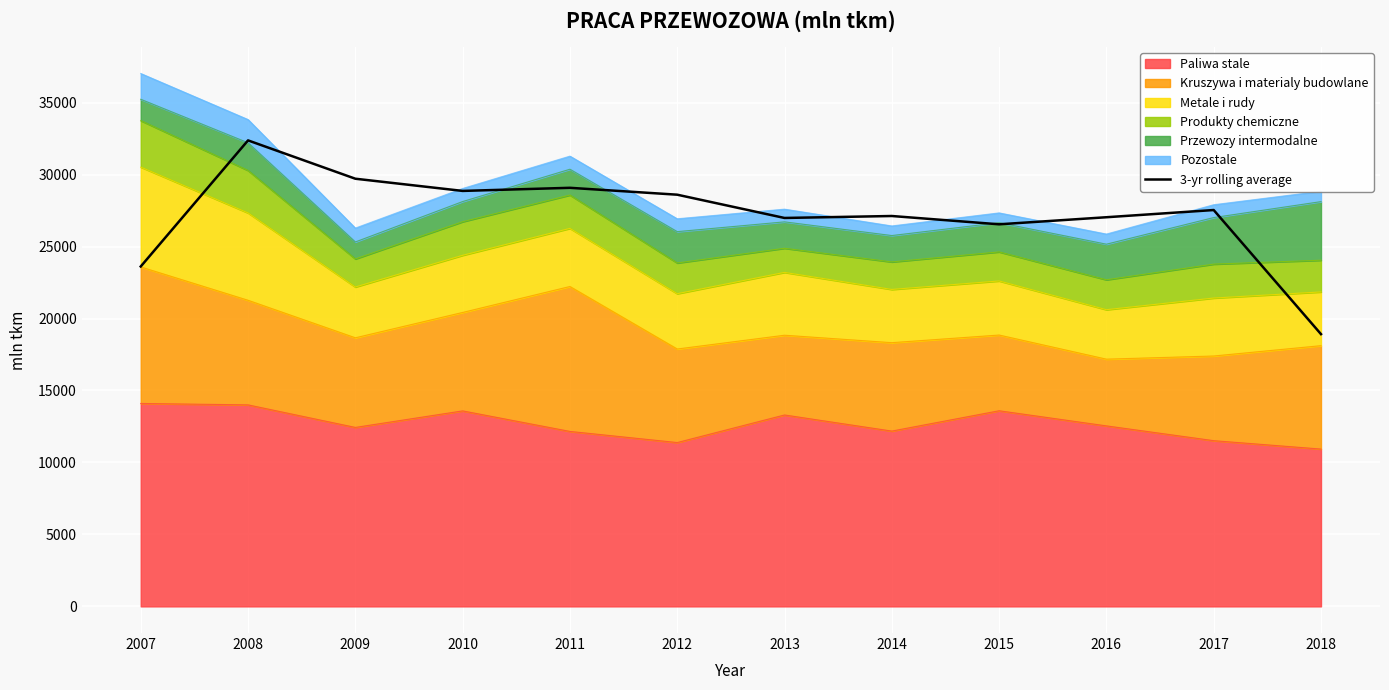

At which category does the data reach its first local peak?

2008